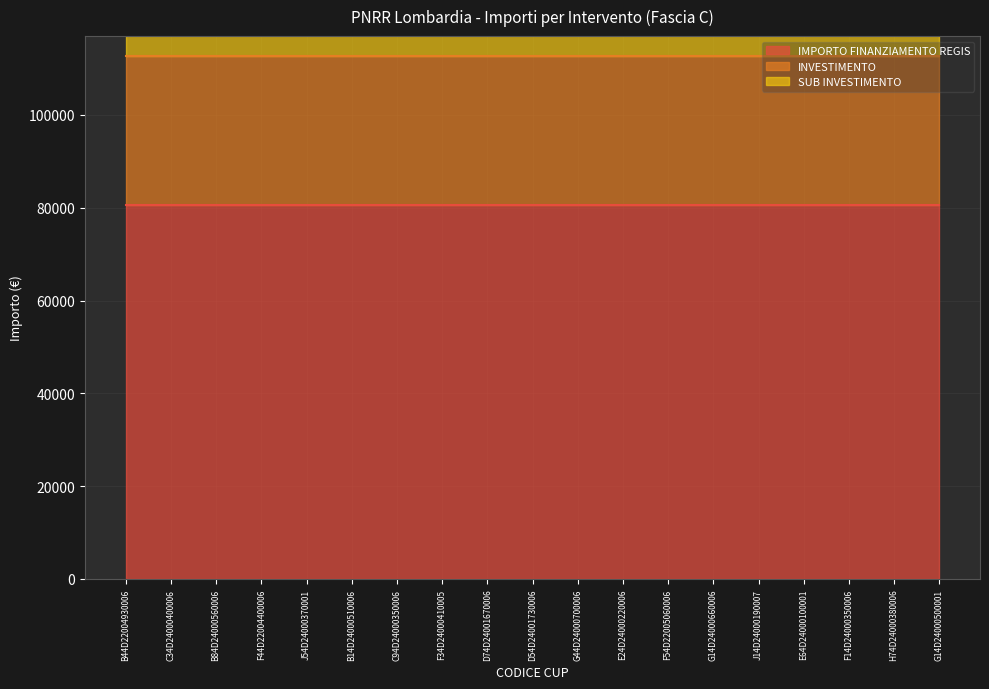

Which series has the widest spread of values?

IMPORTO FINANZIAMENTO REGIS